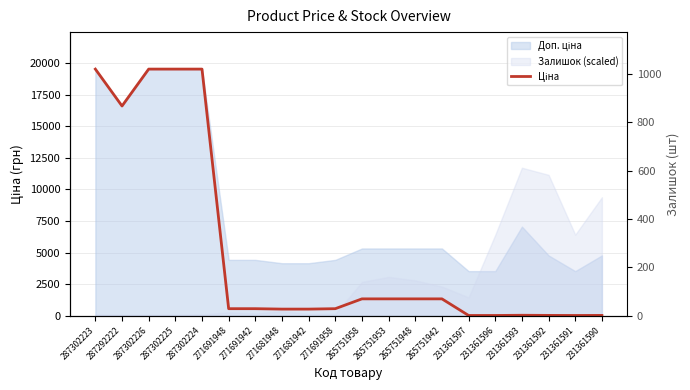

Is it true that the value at 287292222 is 16618.0?

True